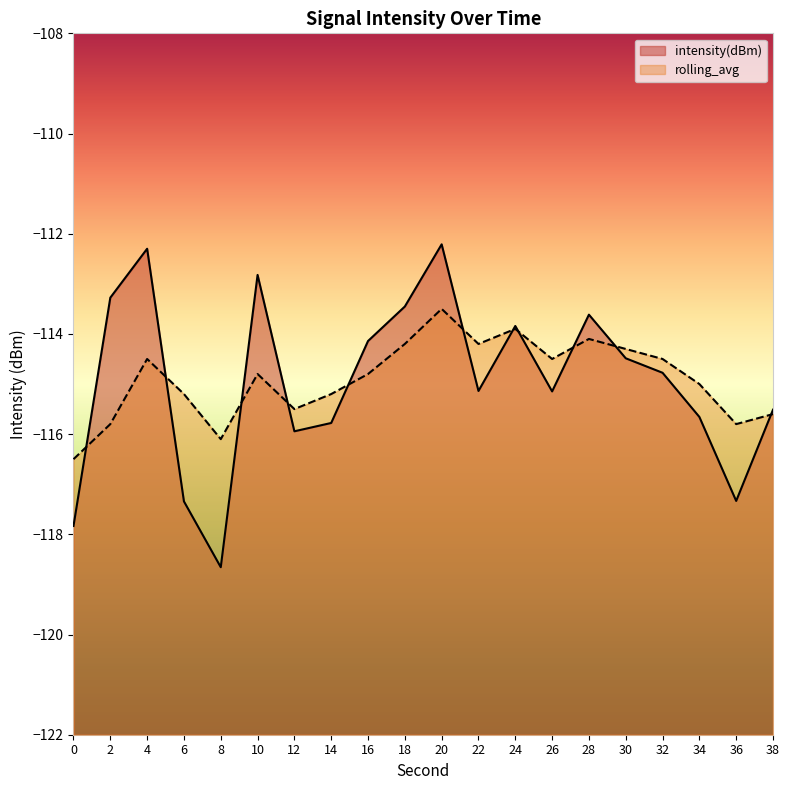

What are all the series names shown in the legend?

intensity(dBm), rolling_avg